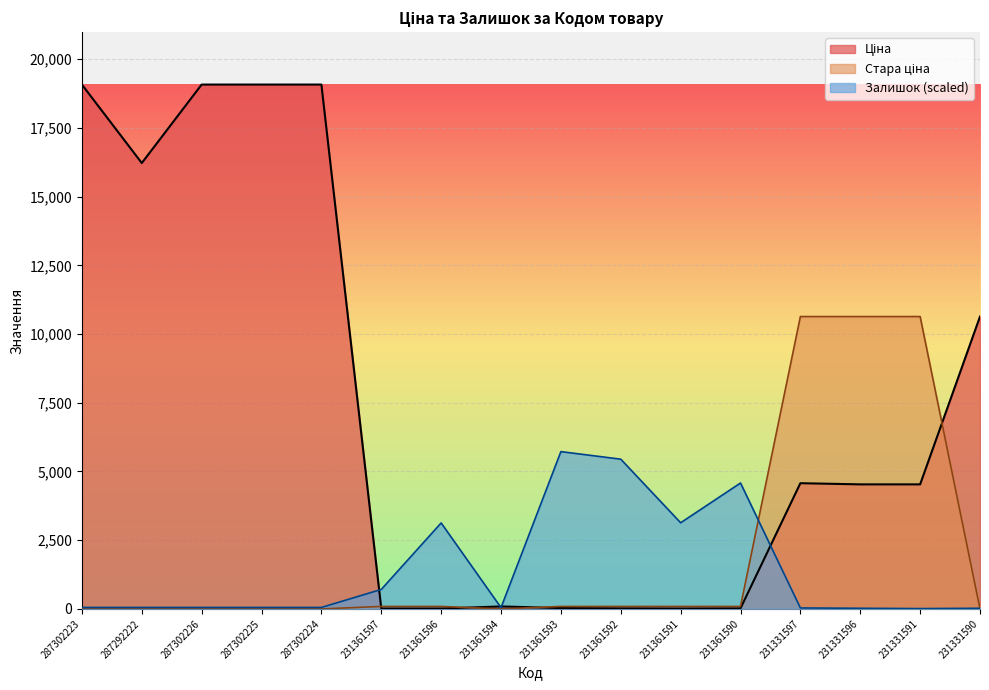

True or false: Ціна and Залишок cross at least once.

True